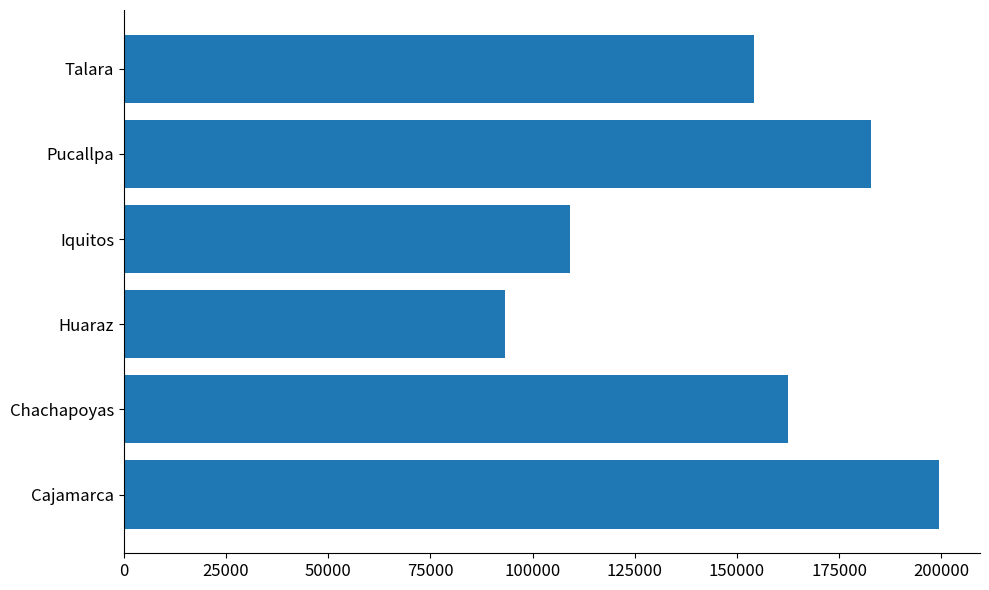

Between Cajamarca and Chachapoyas, which is larger?

Cajamarca